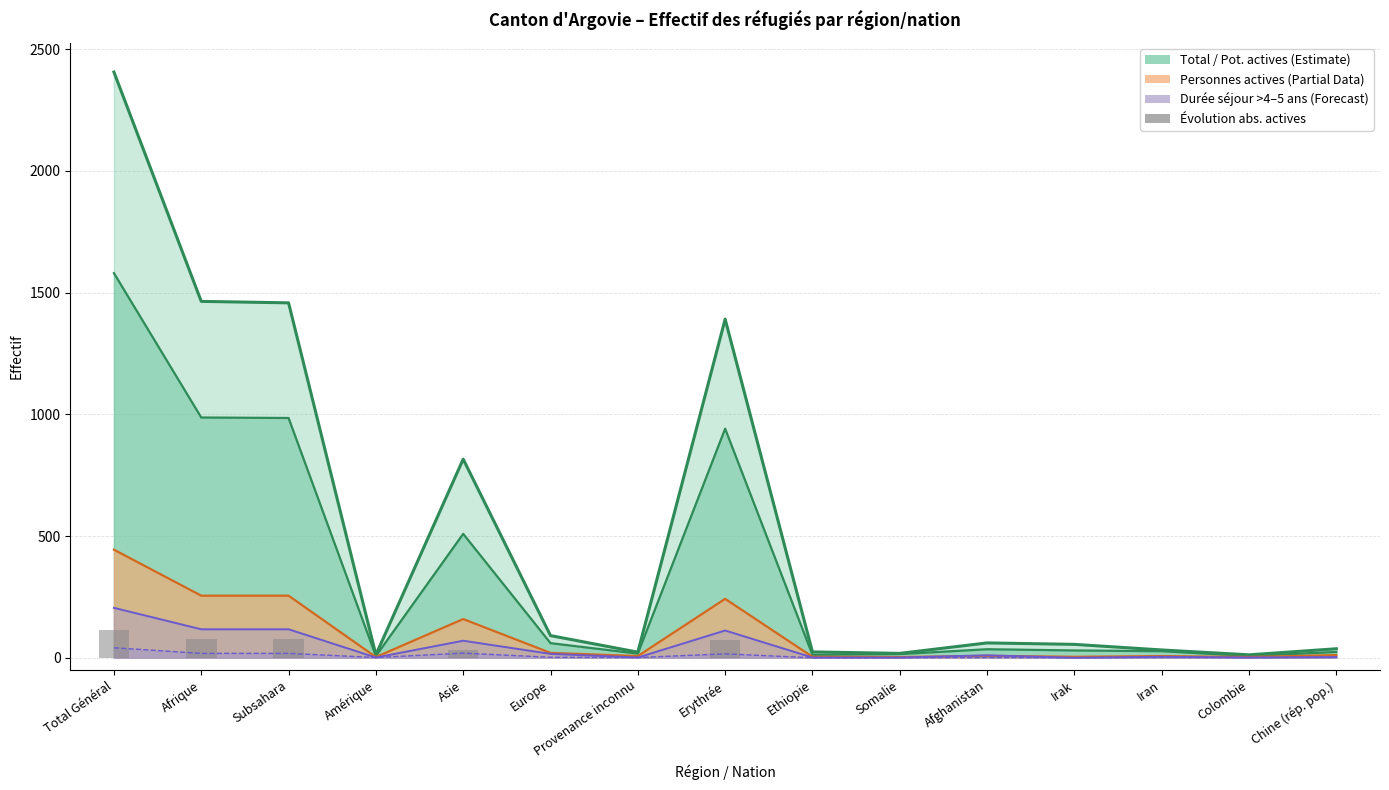

How many data points does each series have?

15